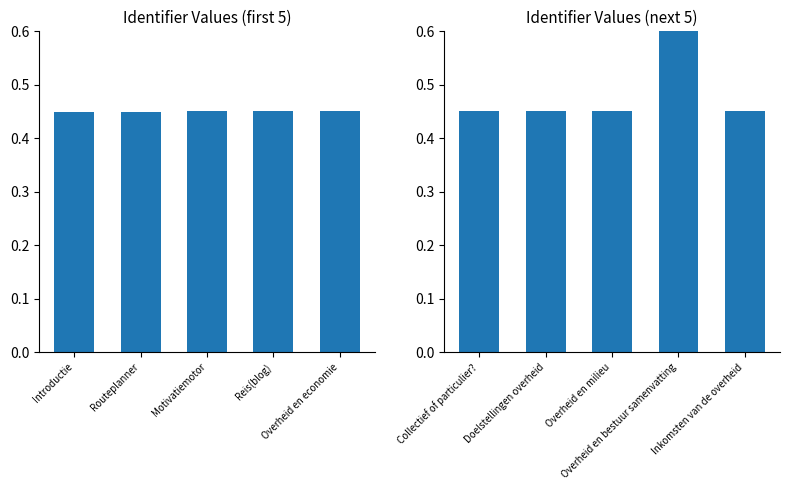

Is the value of Identifier (6-10) at Routeplanner greater than the value of Identifier (1-5) at Introductie?

Yes